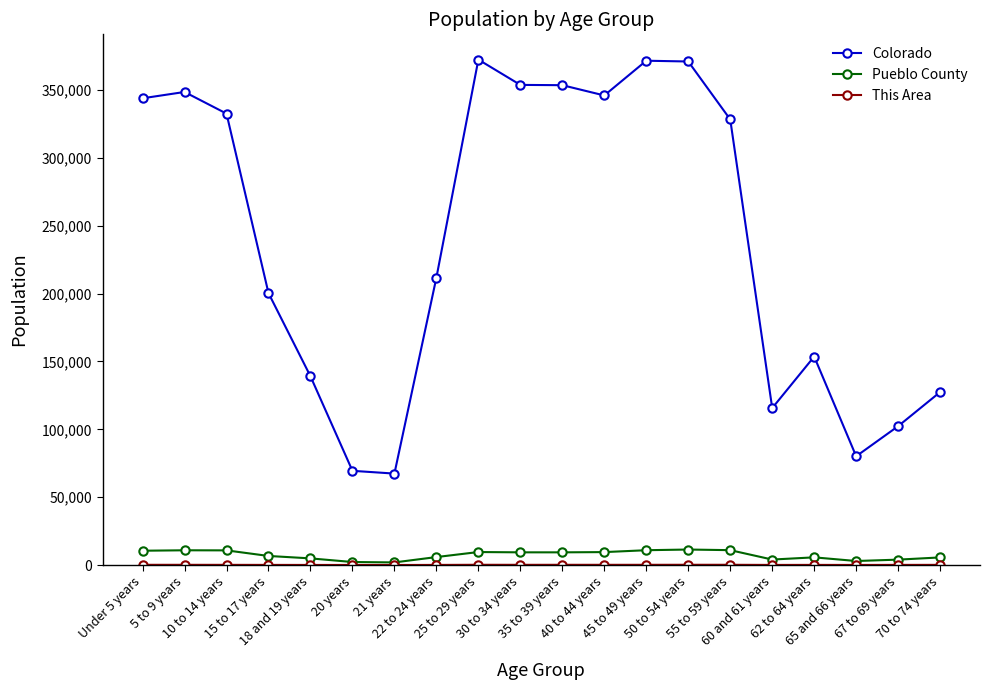

What is the label of the 3rd point from the left?

10 to 14 years